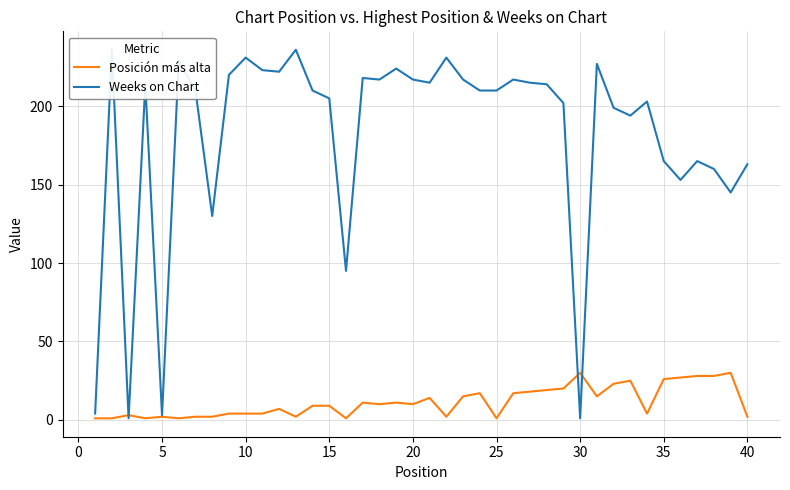

The Posición más alta series shows 1 at 25. True or false?

True